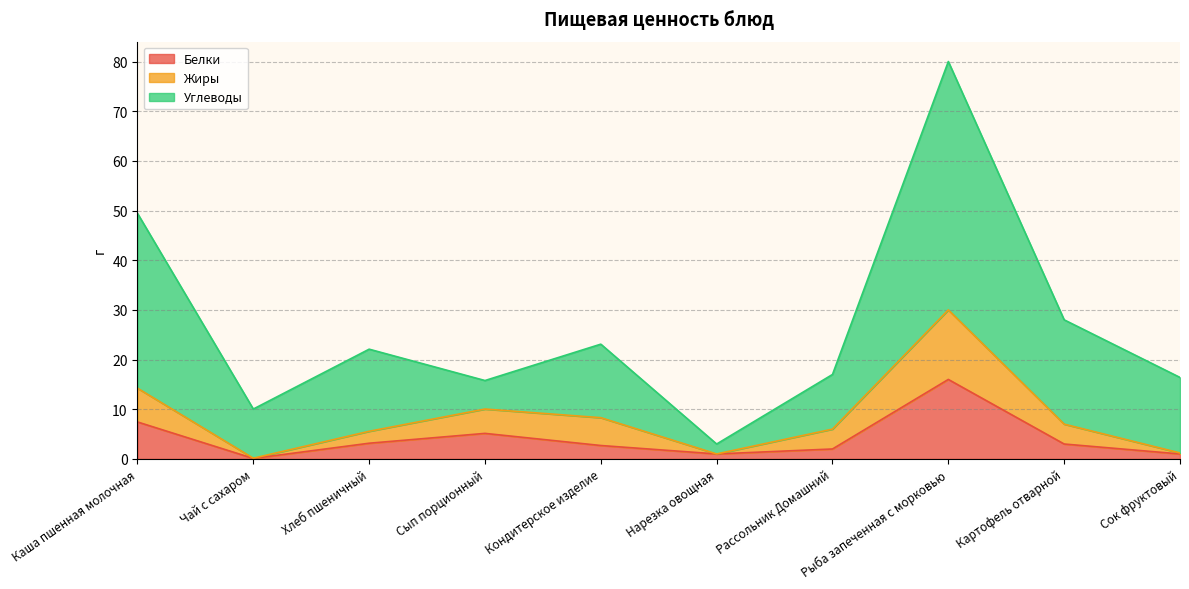

True or false: Жиры and Белки intersect in this chart.

False